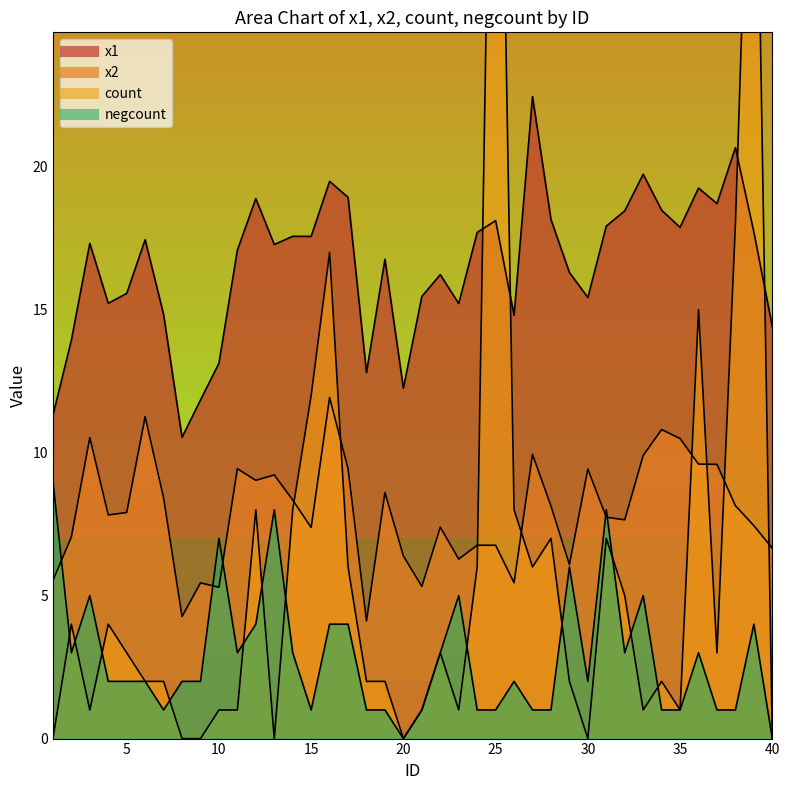

What are all the series names shown in the legend?

x1, x2, count, negcount